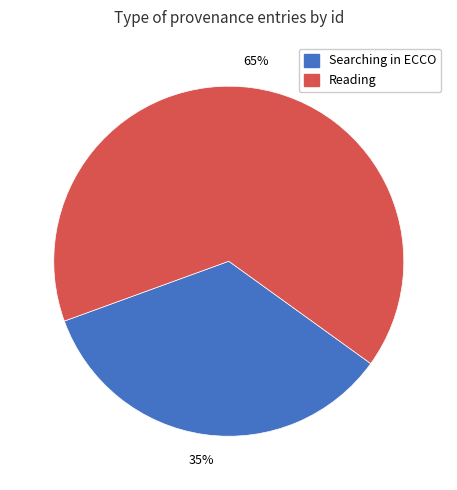

To the nearest percent, what is the average slice percentage?

50%